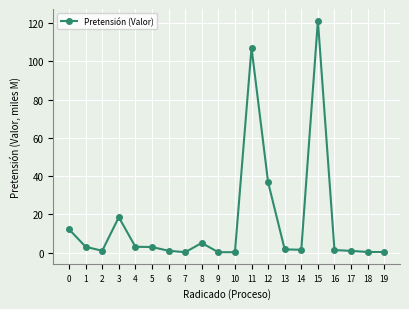

True or false: the data shows 0.4 at 19.

True